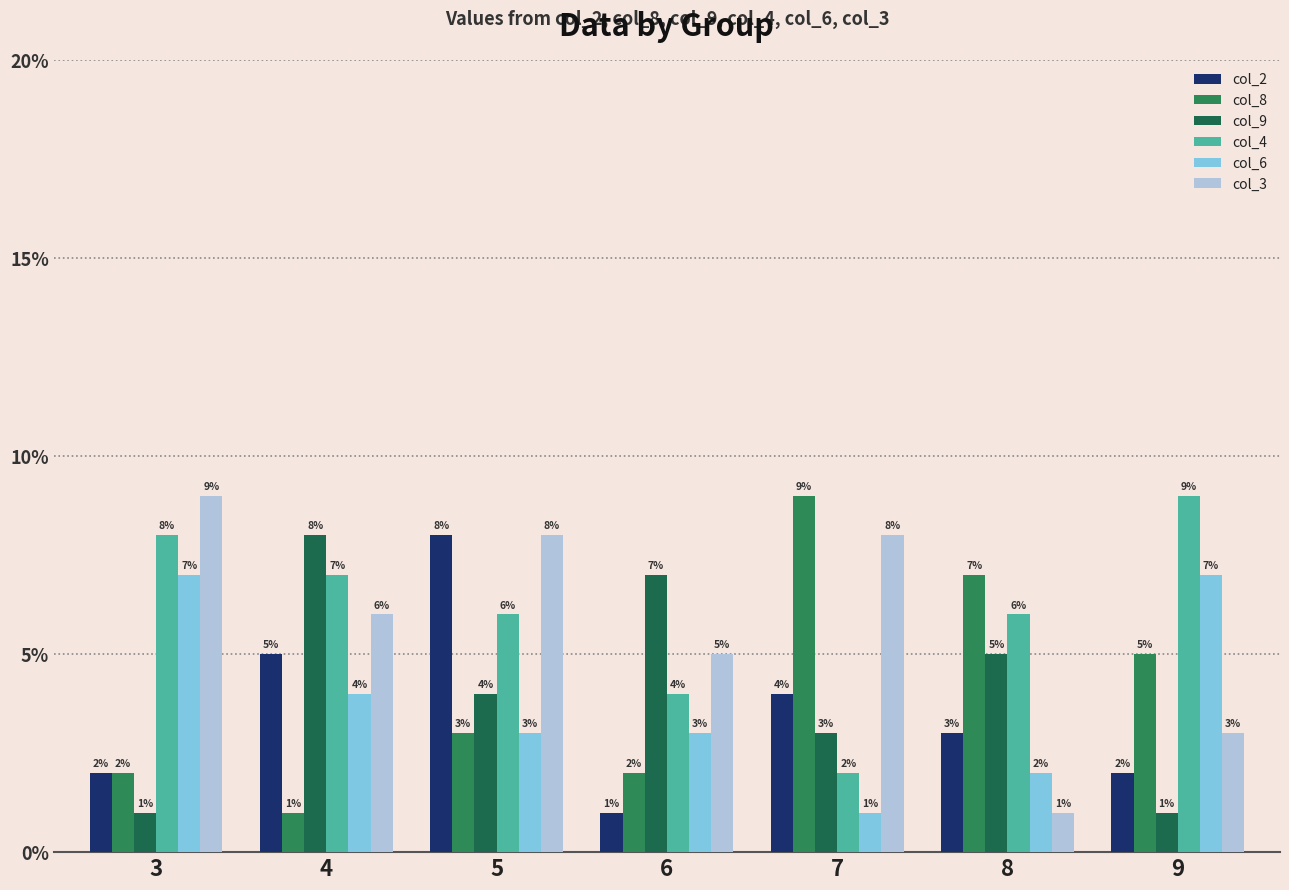

Which series changed the most between 7 and 9?

col_4